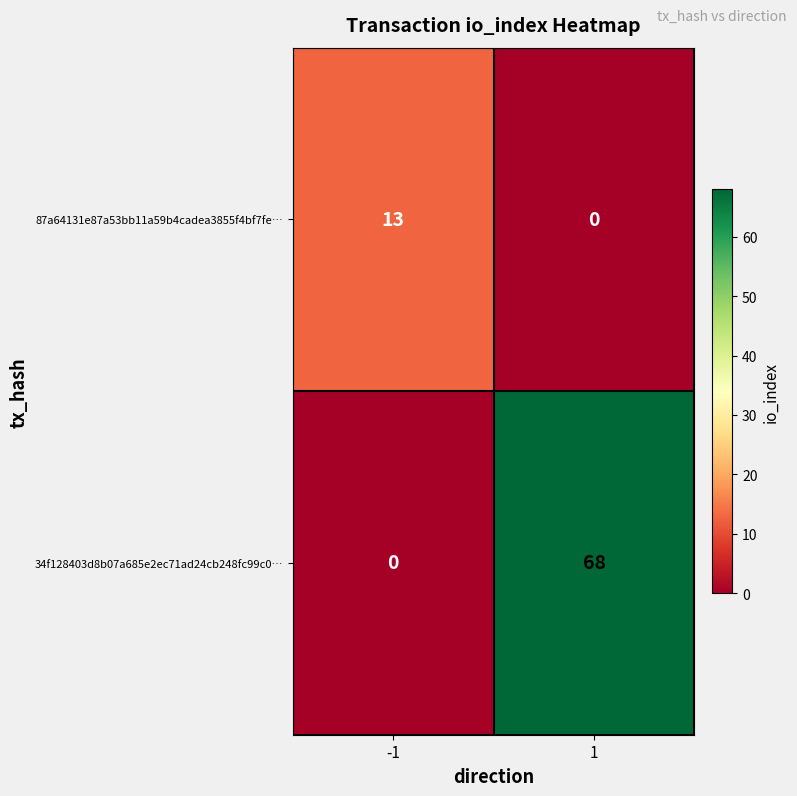

Which series has the largest range (max minus min)?

34f128403d8b07a685e2ec71ad24cb248fc99c0…